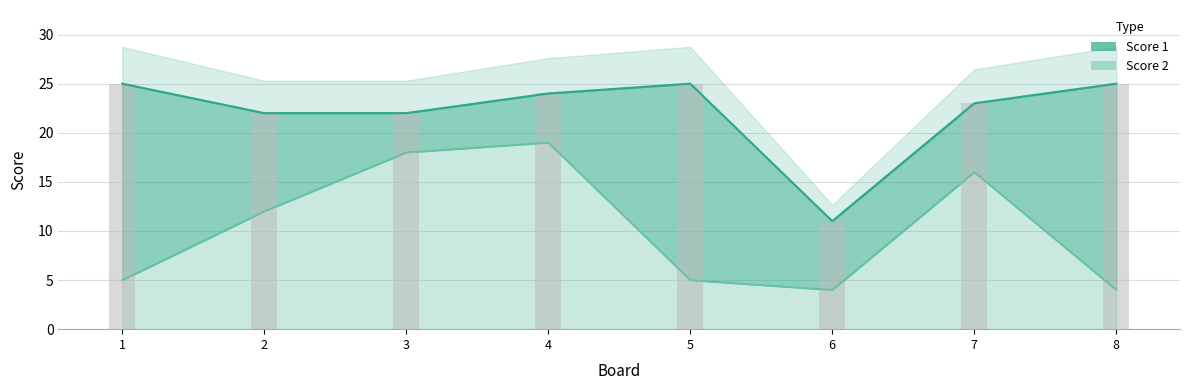

How many values in the Score 2 series are below 12?

4